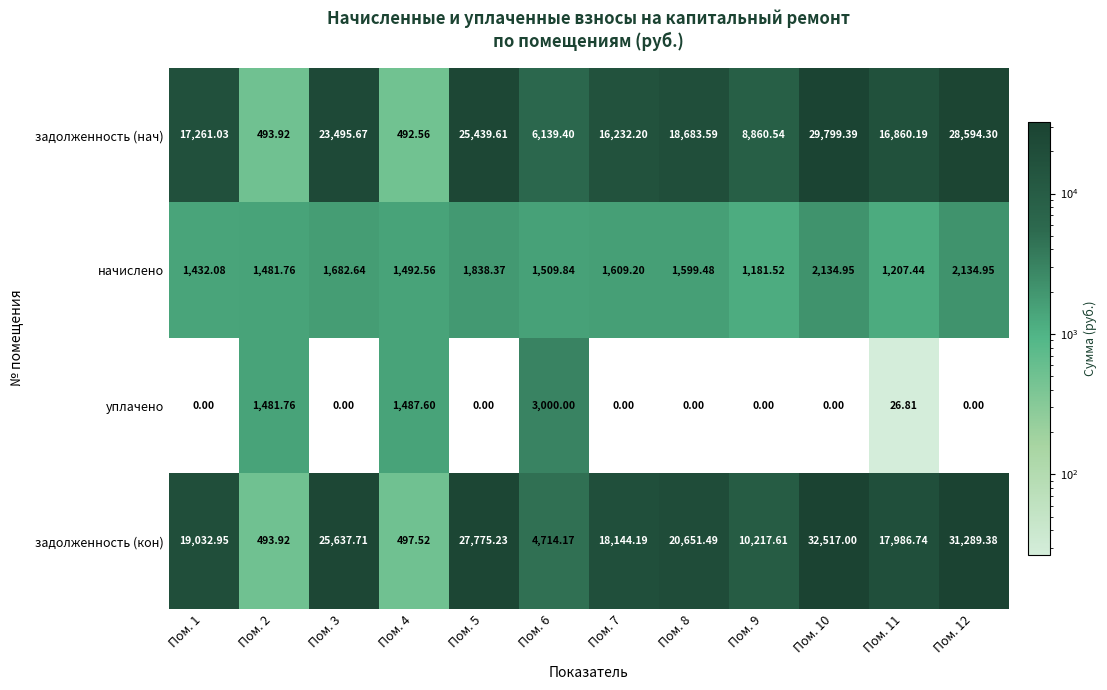

List the series in order of their peak value, lowest first.

начислено, уплачено, задолженность (нач), задолженность (кон)